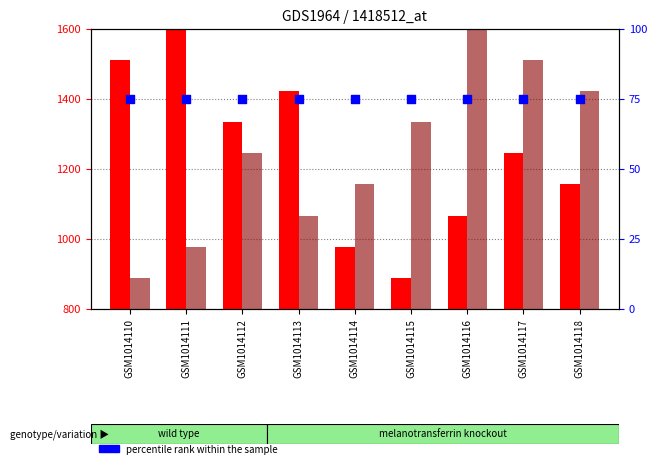

Which series contains the lowest Y value?

percentile rank within the sample